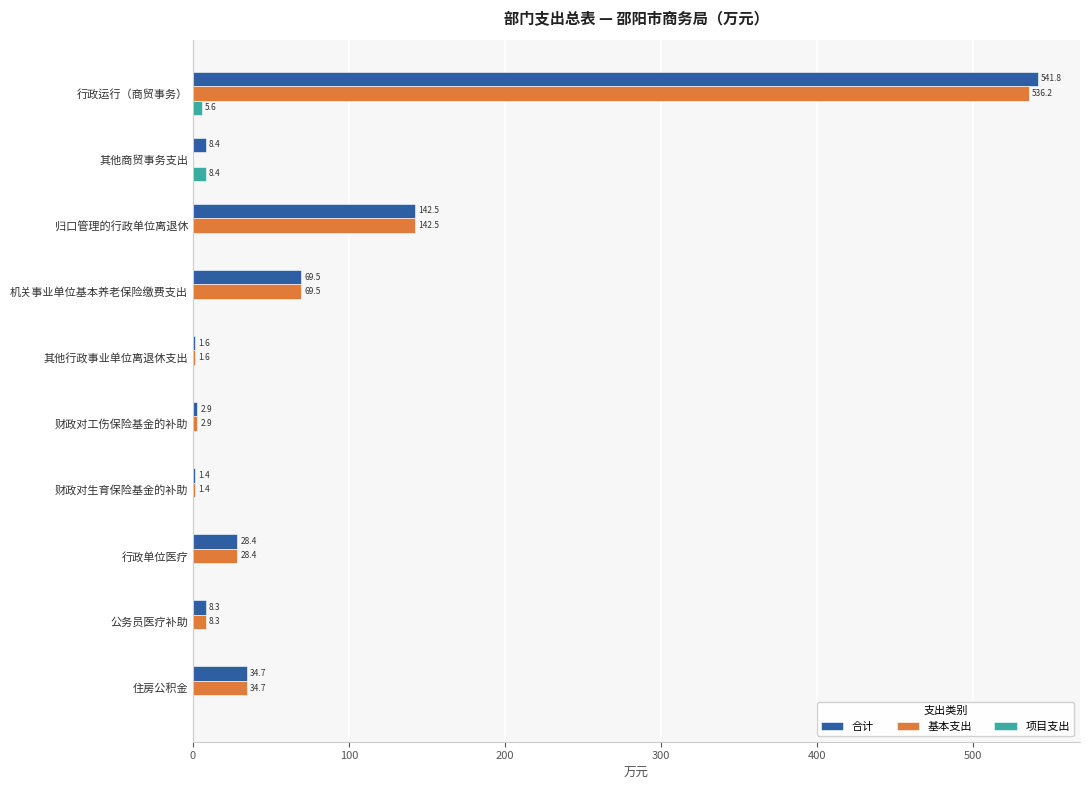

Read the 基本支出 value at 财政对工伤保险基金的补助.

2.9